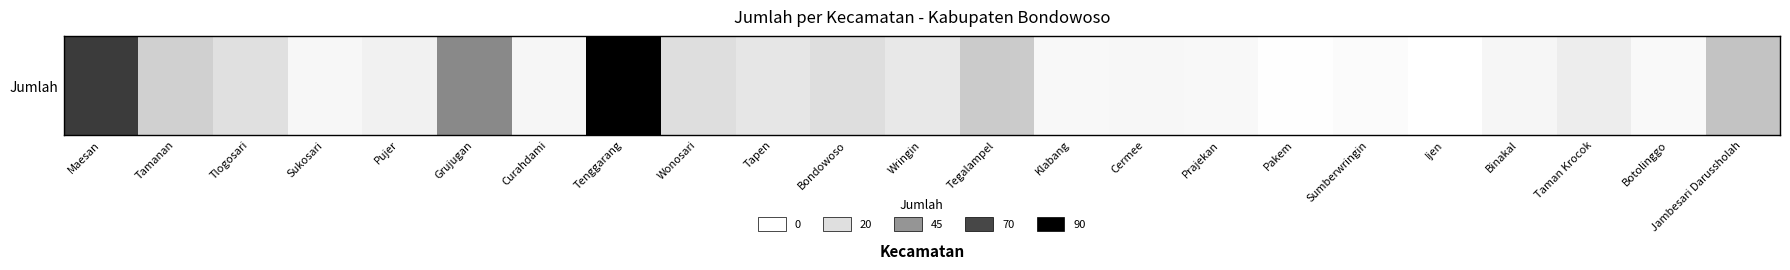

Rank the categories by value from highest to lowest.

Tenggarang, Maesan, Grujugan, Jambesari Darussholah, Tegalampel, Tamanan, Wonosari, Bondowoso, Tlogosari, Tapen, Wringin, Taman Krocok, Pujer, Curahdami, Binakal, Sukosari, Cermee, Klabang, Prajekan, Botolinggo, Sumberwringin, Pakem, Ijen